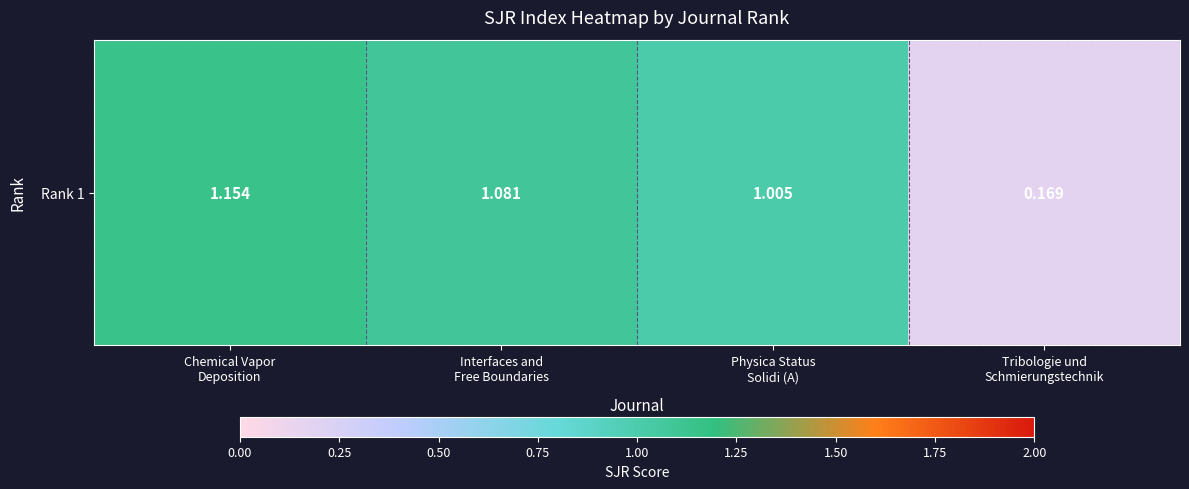

What is the maximum value shown in the chart?

1.2